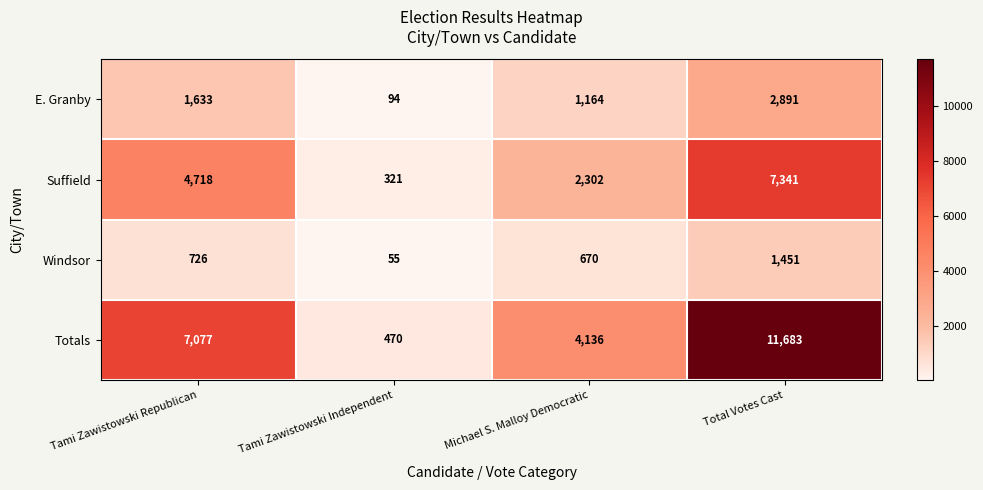

Which series has the largest total across all categories?

Totals